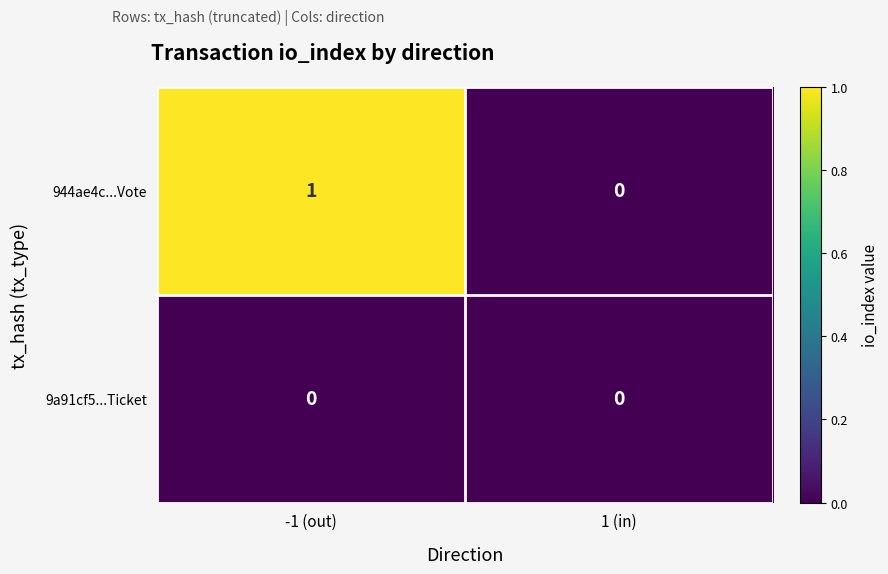

What is the difference between the highest and lowest values at -1 (out)?

1